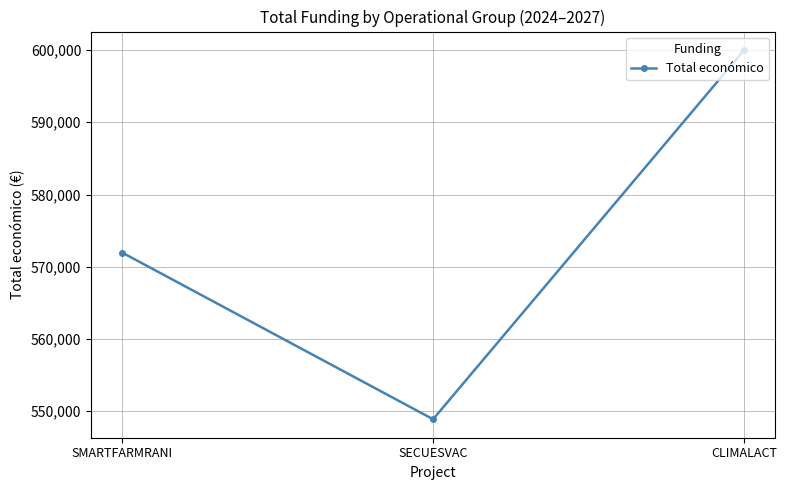

List the labels in order of value, smallest first.

SECUESVAC, SMARTFARMRANI, CLIMALACT